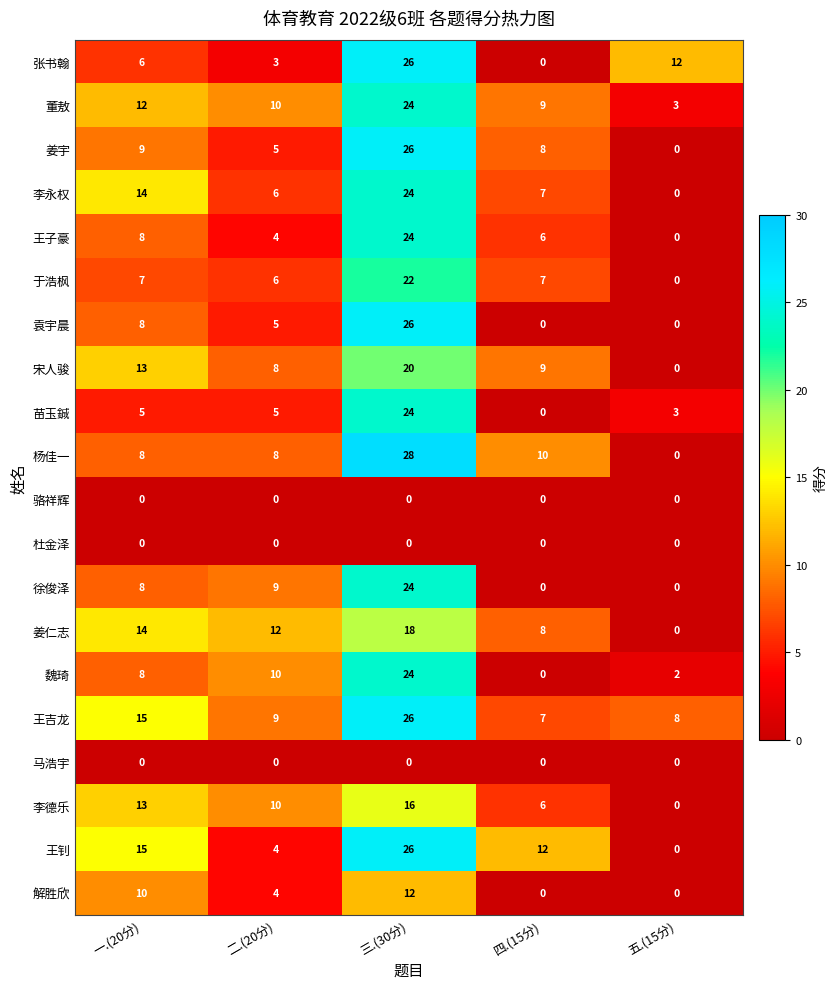

Where is 张书翰 nearest to the value 13?

五.(15分)